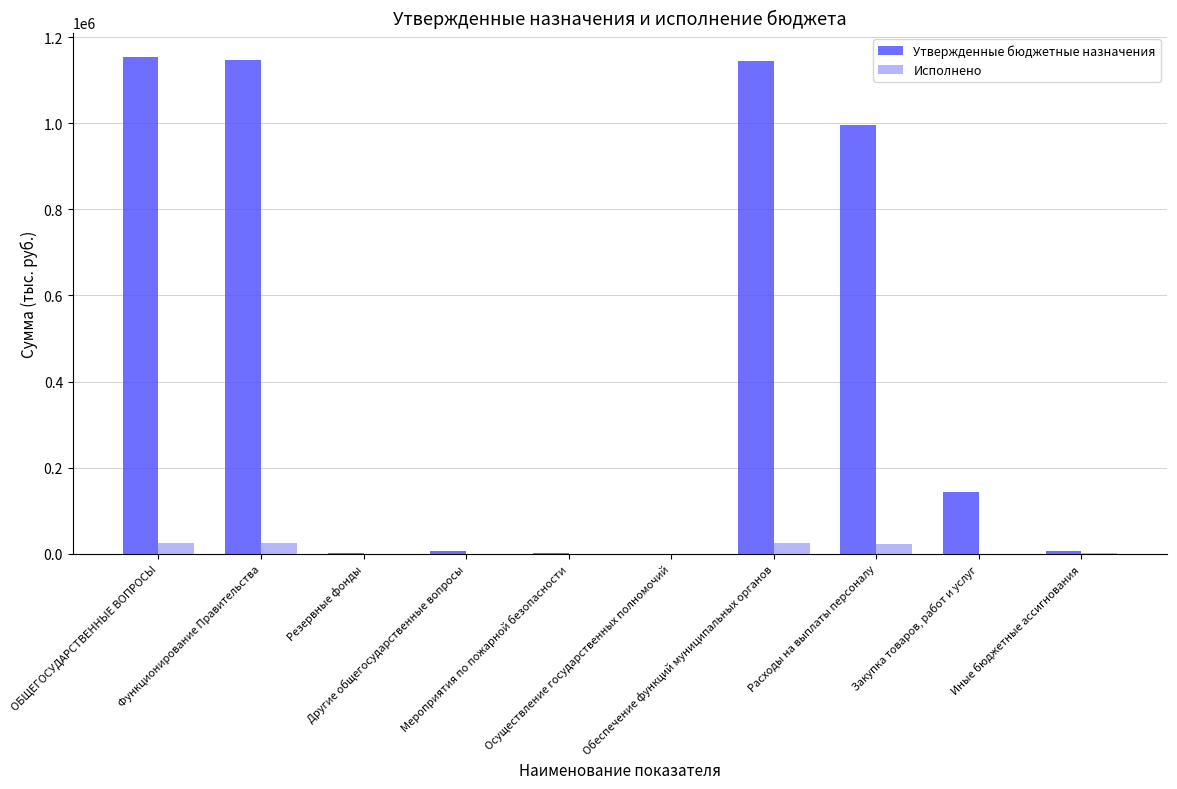

Which series has the largest total across all categories?

Утвержденные бюджетные назначения